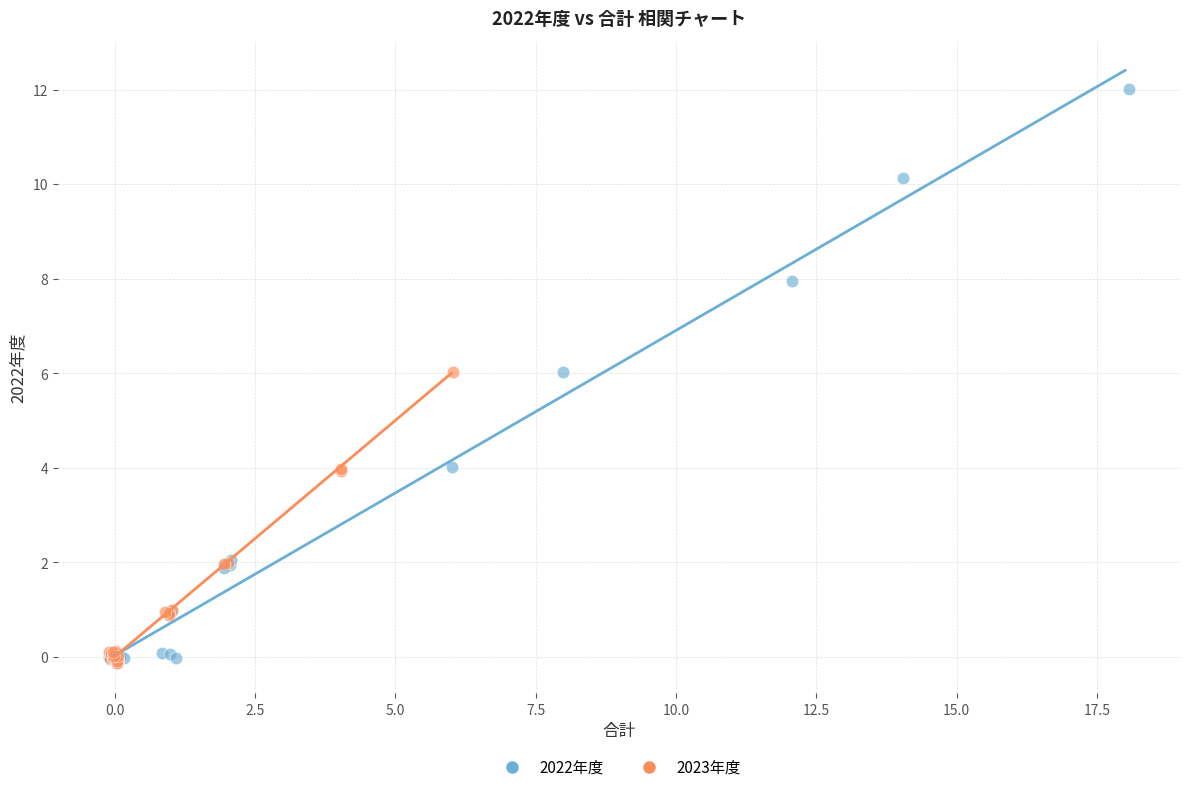

Which series has the largest Y range (max minus min)?

2022年度